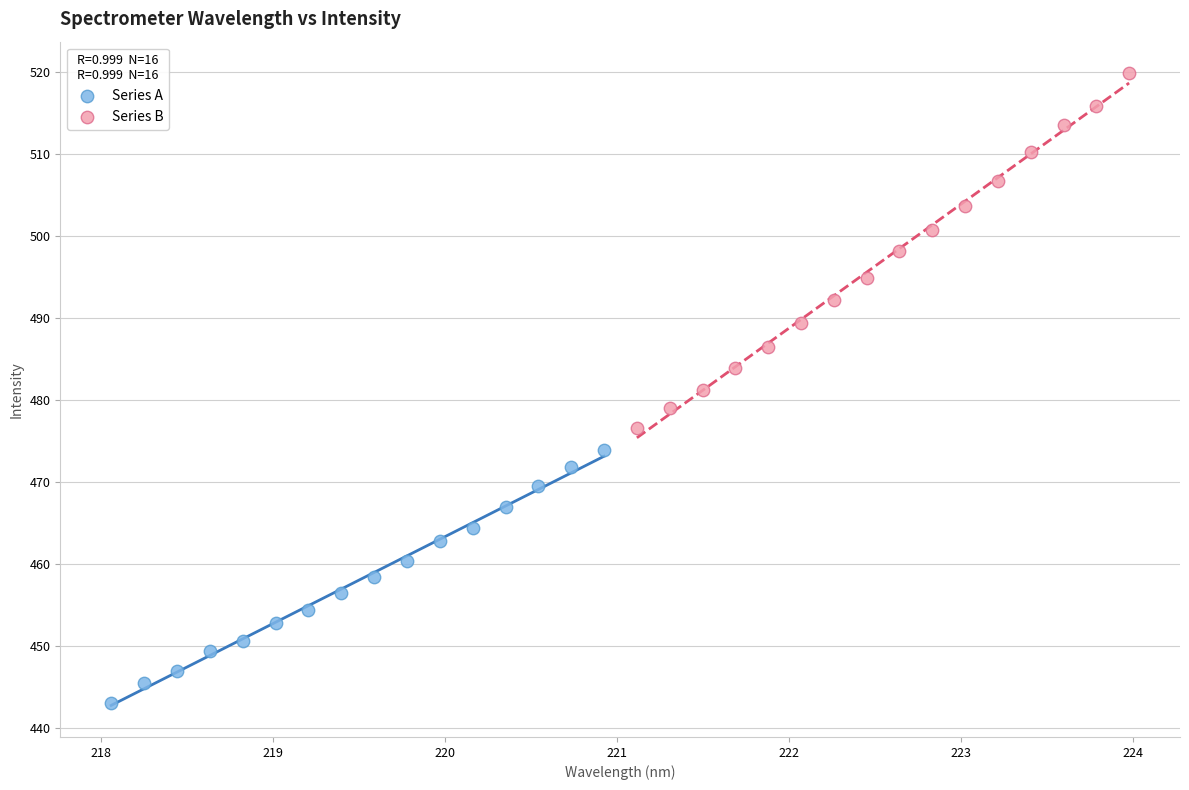

Which series reaches the maximum Y coordinate?

Series B